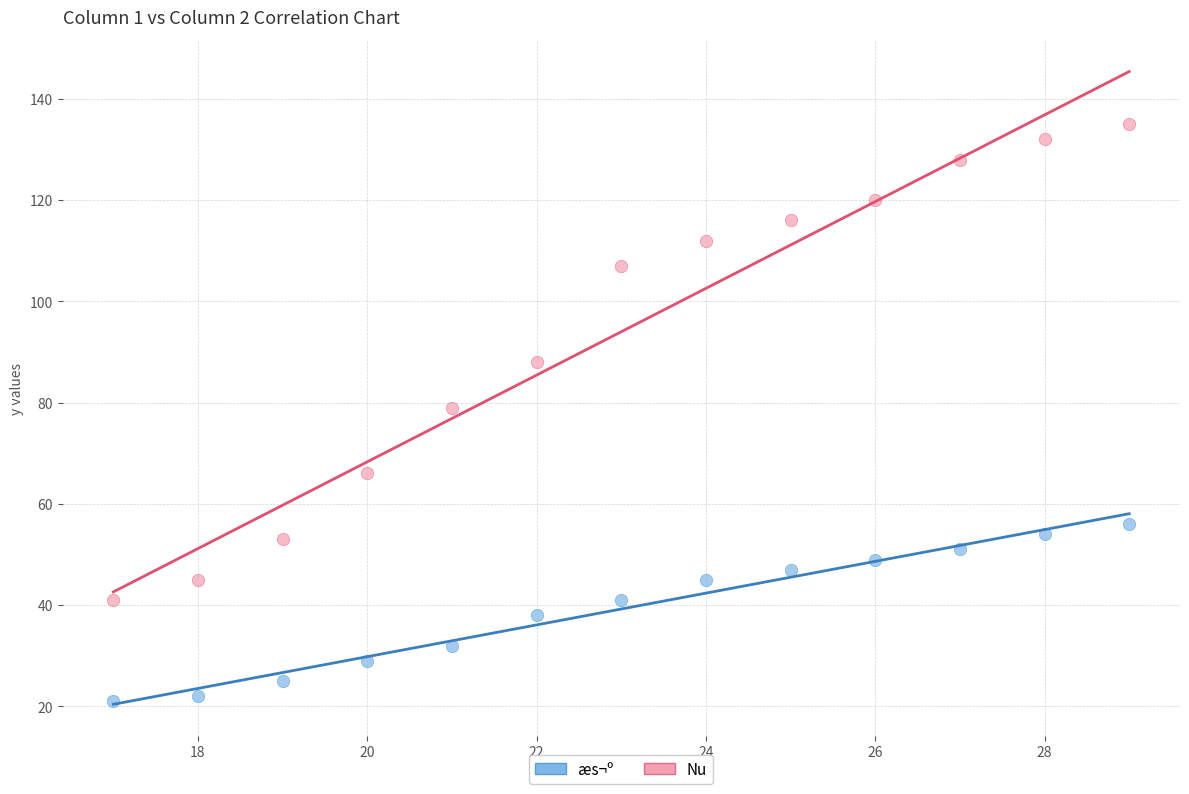

Which series has the largest Y range (max minus min)?

Nu